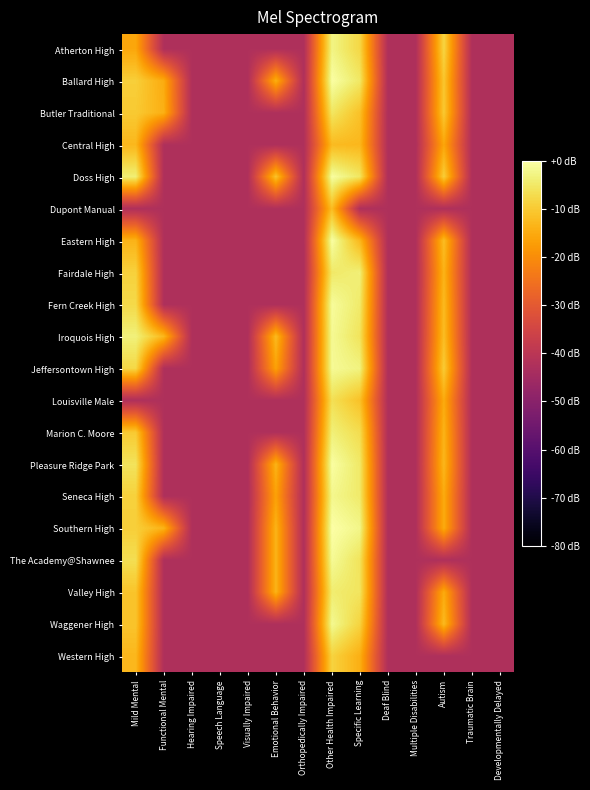

Reading left to right, extract all data points from this chart.

Atherton High: Mild Mental=-15.7	Functional Mental=-42.5	Hearing Impaired=-42.5	Speech Language=-42.5	Visually Impaired=-42.5	Emotional Behavior=-42.5	Orthopedically Impaired=-42.5	Other Health Impaired=-2.7	Specific Learning=-7.9	Deaf Blind=-42.5	Multiple Disabilities=-42.5	Autism=-8.2	Traumatic Brain=-42.5	Developmentally Delayed=-42.5
Ballard High: Mild Mental=-9.3	Functional Mental=-14.9	Hearing Impaired=-42.5	Speech Language=-42.5	Visually Impaired=-42.5	Emotional Behavior=-14.2	Orthopedically Impaired=-42.5	Other Health Impaired=-0.3	Specific Learning=-5.2	Deaf Blind=-42.5	Multiple Disabilities=-42.5	Autism=-10.5	Traumatic Brain=-42.5	Developmentally Delayed=-42.5
Butler Traditional: Mild Mental=-10.1	Functional Mental=-14.2	Hearing Impaired=-42.5	Speech Language=-42.5	Visually Impaired=-42.5	Emotional Behavior=-42.5	Orthopedically Impaired=-42.5	Other Health Impaired=-5.4	Specific Learning=-11.4	Deaf Blind=-42.5	Multiple Disabilities=-42.5	Autism=-10.1	Traumatic Brain=-42.5	Developmentally Delayed=-42.5
Central High: Mild Mental=-13.0	Functional Mental=-42.5	Hearing Impaired=-42.5	Speech Language=-42.5	Visually Impaired=-42.5	Emotional Behavior=-42.5	Orthopedically Impaired=-42.5	Other Health Impaired=-12.4	Specific Learning=-13.0	Deaf Blind=-42.5	Multiple Disabilities=-42.5	Autism=-15.7	Traumatic Brain=-42.5	Developmentally Delayed=-42.5
Doss High: Mild Mental=-3.9	Functional Mental=-42.5	Hearing Impaired=-42.5	Speech Language=-42.5	Visually Impaired=-42.5	Emotional Behavior=-10.9	Orthopedically Impaired=-42.5	Other Health Impaired=-0.5	Specific Learning=-5.4	Deaf Blind=-42.5	Multiple Disabilities=-42.5	Autism=-9.3	Traumatic Brain=-42.5	Developmentally Delayed=-42.5
Dupont Manual: Mild Mental=-42.5	Functional Mental=-42.5	Hearing Impaired=-42.5	Speech Language=-42.5	Visually Impaired=-42.5	Emotional Behavior=-42.5	Orthopedically Impaired=-42.5	Other Health Impaired=-11.9	Specific Learning=-42.5	Deaf Blind=-42.5	Multiple Disabilities=-42.5	Autism=-42.5	Traumatic Brain=-42.5	Developmentally Delayed=-42.5
Eastern High: Mild Mental=-13.6	Functional Mental=-42.5	Hearing Impaired=-42.5	Speech Language=-42.5	Visually Impaired=-42.5	Emotional Behavior=-42.5	Orthopedically Impaired=-42.5	Other Health Impaired=-0.3	Specific Learning=-13.0	Deaf Blind=-42.5	Multiple Disabilities=-42.5	Autism=-11.9	Traumatic Brain=-42.5	Developmentally Delayed=-42.5
Fairdale High: Mild Mental=-8.9	Functional Mental=-42.5	Hearing Impaired=-42.5	Speech Language=-42.5	Visually Impaired=-42.5	Emotional Behavior=-42.5	Orthopedically Impaired=-42.5	Other Health Impaired=-4.9	Specific Learning=-3.7	Deaf Blind=-42.5	Multiple Disabilities=-42.5	Autism=-13.6	Traumatic Brain=-42.5	Developmentally Delayed=-42.5
Fern Creek High: Mild Mental=-7.6	Functional Mental=-42.5	Hearing Impaired=-42.5	Speech Language=-42.5	Visually Impaired=-42.5	Emotional Behavior=-42.5	Orthopedically Impaired=-42.5	Other Health Impaired=-1.0	Specific Learning=-4.7	Deaf Blind=-42.5	Multiple Disabilities=-42.5	Autism=-12.4	Traumatic Brain=-42.5	Developmentally Delayed=-42.5
Iroquois High: Mild Mental=-3.5	Functional Mental=-13.0	Hearing Impaired=-42.5	Speech Language=-42.5	Visually Impaired=-42.5	Emotional Behavior=-12.4	Orthopedically Impaired=-42.5	Other Health Impaired=-1.6	Specific Learning=-5.9	Deaf Blind=-42.5	Multiple Disabilities=-42.5	Autism=-11.9	Traumatic Brain=-42.5	Developmentally Delayed=-42.5
Jeffersontown High: Mild Mental=-7.9	Functional Mental=-42.5	Hearing Impaired=-42.5	Speech Language=-42.5	Visually Impaired=-42.5	Emotional Behavior=-16.5	Orthopedically Impaired=-42.5	Other Health Impaired=-1.4	Specific Learning=-3.1	Deaf Blind=-42.5	Multiple Disabilities=-42.5	Autism=-9.7	Traumatic Brain=-42.5	Developmentally Delayed=-42.5
Louisville Male: Mild Mental=-42.5	Functional Mental=-42.5	Hearing Impaired=-42.5	Speech Language=-42.5	Visually Impaired=-42.5	Emotional Behavior=-42.5	Orthopedically Impaired=-42.5	Other Health Impaired=-6.4	Specific Learning=-11.4	Deaf Blind=-42.5	Multiple Disabilities=-42.5	Autism=-14.9	Traumatic Brain=-42.5	Developmentally Delayed=-42.5
Marion C. Moore: Mild Mental=-10.1	Functional Mental=-42.5	Hearing Impaired=-42.5	Speech Language=-42.5	Visually Impaired=-42.5	Emotional Behavior=-42.5	Orthopedically Impaired=-42.5	Other Health Impaired=-3.7	Specific Learning=-7.0	Deaf Blind=-42.5	Multiple Disabilities=-42.5	Autism=-13.6	Traumatic Brain=-42.5	Developmentally Delayed=-42.5
Pleasure Ridge Park: Mild Mental=-5.9	Functional Mental=-42.5	Hearing Impaired=-42.5	Speech Language=-42.5	Visually Impaired=-42.5	Emotional Behavior=-13.6	Orthopedically Impaired=-42.5	Other Health Impaired=-0.4	Specific Learning=-4.9	Deaf Blind=-42.5	Multiple Disabilities=-42.5	Autism=-13.0	Traumatic Brain=-42.5	Developmentally Delayed=-42.5
Seneca High: Mild Mental=-8.9	Functional Mental=-42.5	Hearing Impaired=-42.5	Speech Language=-42.5	Visually Impaired=-42.5	Emotional Behavior=-16.5	Orthopedically Impaired=-42.5	Other Health Impaired=-2.0	Specific Learning=-4.7	Deaf Blind=-42.5	Multiple Disabilities=-42.5	Autism=-14.9	Traumatic Brain=-42.5	Developmentally Delayed=-42.5
Southern High: Mild Mental=-9.3	Functional Mental=-13.6	Hearing Impaired=-42.5	Speech Language=-42.5	Visually Impaired=-42.5	Emotional Behavior=-13.6	Orthopedically Impaired=-42.5	Other Health Impaired=0.0	Specific Learning=-2.4	Deaf Blind=-42.5	Multiple Disabilities=-42.5	Autism=-14.9	Traumatic Brain=-42.5	Developmentally Delayed=-42.5
The Academy@Shawnee: Mild Mental=-6.7	Functional Mental=-42.5	Hearing Impaired=-42.5	Speech Language=-42.5	Visually Impaired=-42.5	Emotional Behavior=-13.6	Orthopedically Impaired=-42.5	Other Health Impaired=-1.4	Specific Learning=-5.9	Deaf Blind=-42.5	Multiple Disabilities=-42.5	Autism=-42.5	Traumatic Brain=-42.5	Developmentally Delayed=-42.5
Valley High: Mild Mental=-10.9	Functional Mental=-42.5	Hearing Impaired=-42.5	Speech Language=-42.5	Visually Impaired=-42.5	Emotional Behavior=-13.6	Orthopedically Impaired=-42.5	Other Health Impaired=-4.3	Specific Learning=-5.6	Deaf Blind=-42.5	Multiple Disabilities=-42.5	Autism=-14.9	Traumatic Brain=-42.5	Developmentally Delayed=-42.5
Waggener High: Mild Mental=-10.9	Functional Mental=-42.5	Hearing Impaired=-42.5	Speech Language=-42.5	Visually Impaired=-42.5	Emotional Behavior=-42.5	Orthopedically Impaired=-42.5	Other Health Impaired=-1.7	Specific Learning=-8.6	Deaf Blind=-42.5	Multiple Disabilities=-42.5	Autism=-12.4	Traumatic Brain=-42.5	Developmentally Delayed=-42.5
Western High: Mild Mental=-13.0	Functional Mental=-42.5	Hearing Impaired=-42.5	Speech Language=-42.5	Visually Impaired=-42.5	Emotional Behavior=-42.5	Orthopedically Impaired=-42.5	Other Health Impaired=-8.6	Specific Learning=-14.2	Deaf Blind=-42.5	Multiple Disabilities=-42.5	Autism=-42.5	Traumatic Brain=-42.5	Developmentally Delayed=-42.5